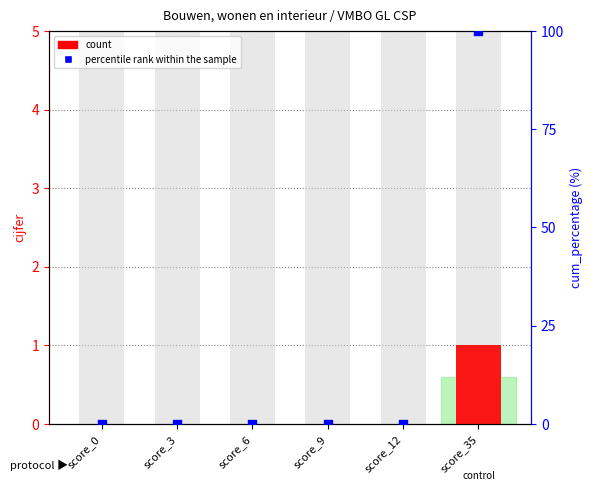

Is the value of count at score_3 greater than the value of percentile rank within the sample at score_3?

No